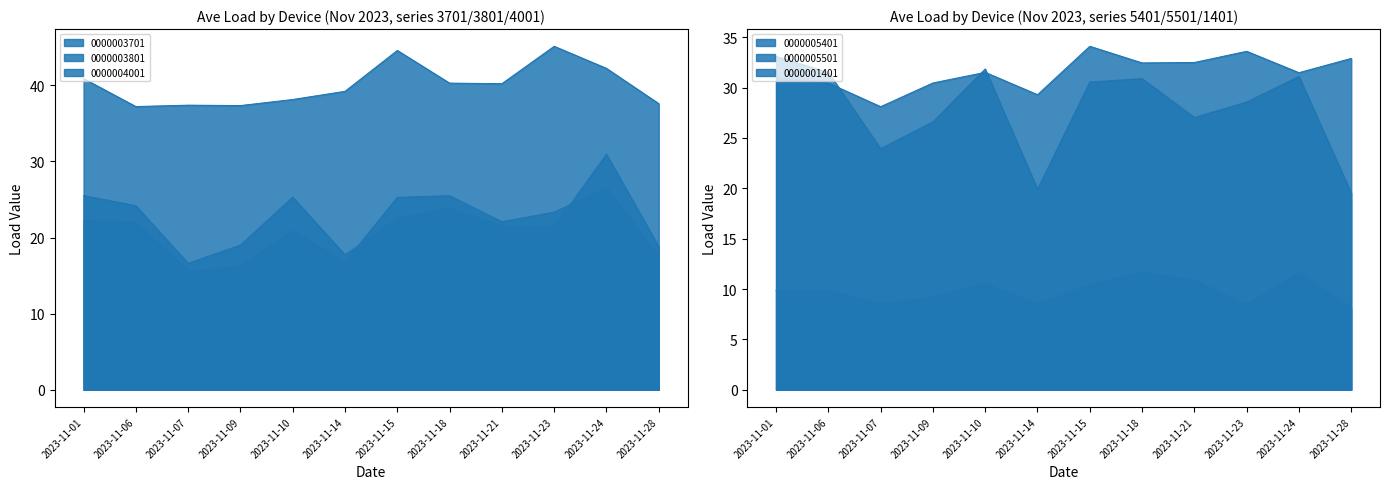

At 2023-11-14, list the series in order from largest to smallest.

0000003801, 0000005401, 0000005501, 0000003701, 0000004001, 0000001401